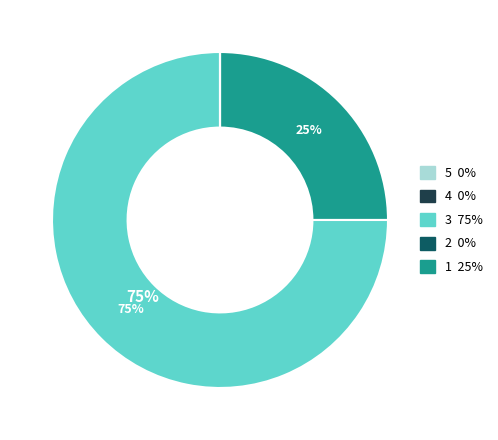

To the nearest percent, what is the average slice percentage?

20%